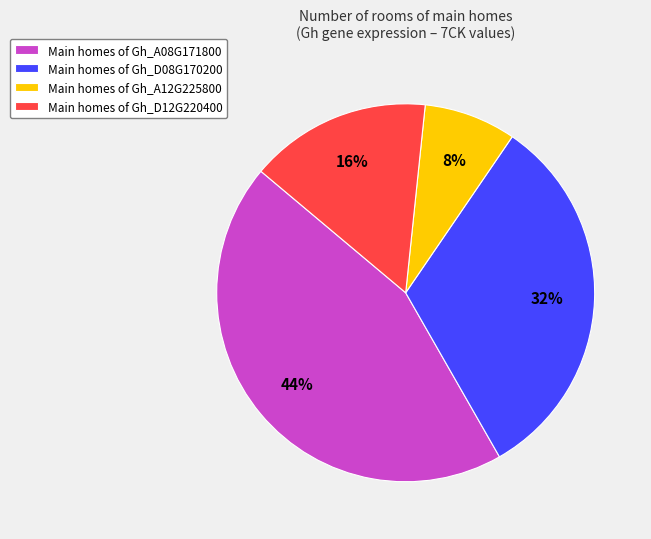

Is there any slice that represents more than half of the pie?

No